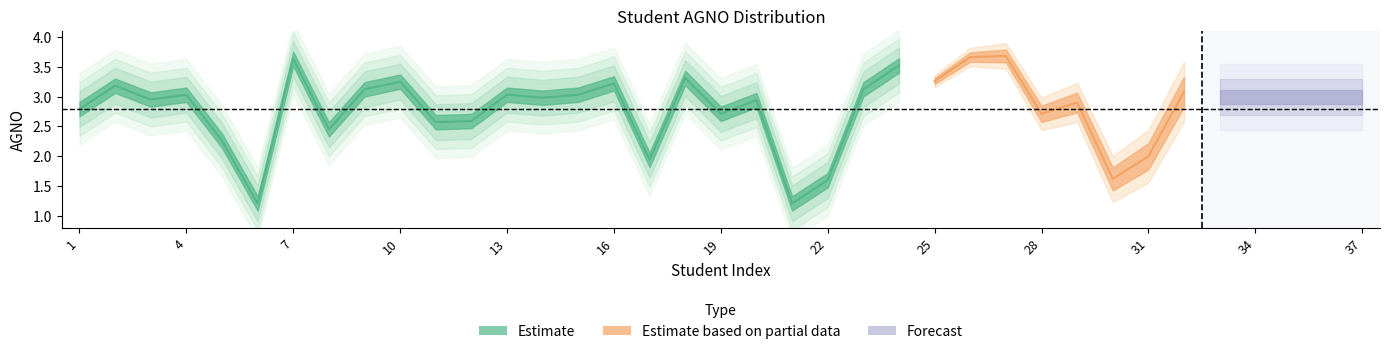

Where is the first local maximum?

2